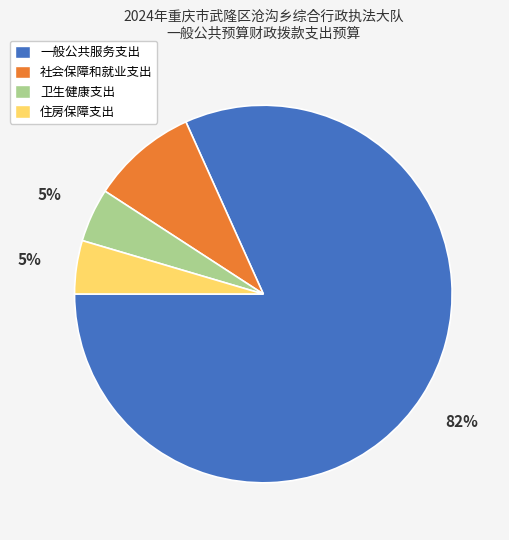

Combined, do 一般公共服务支出 and 社会保障和就业支出 account for over 50%?

Yes